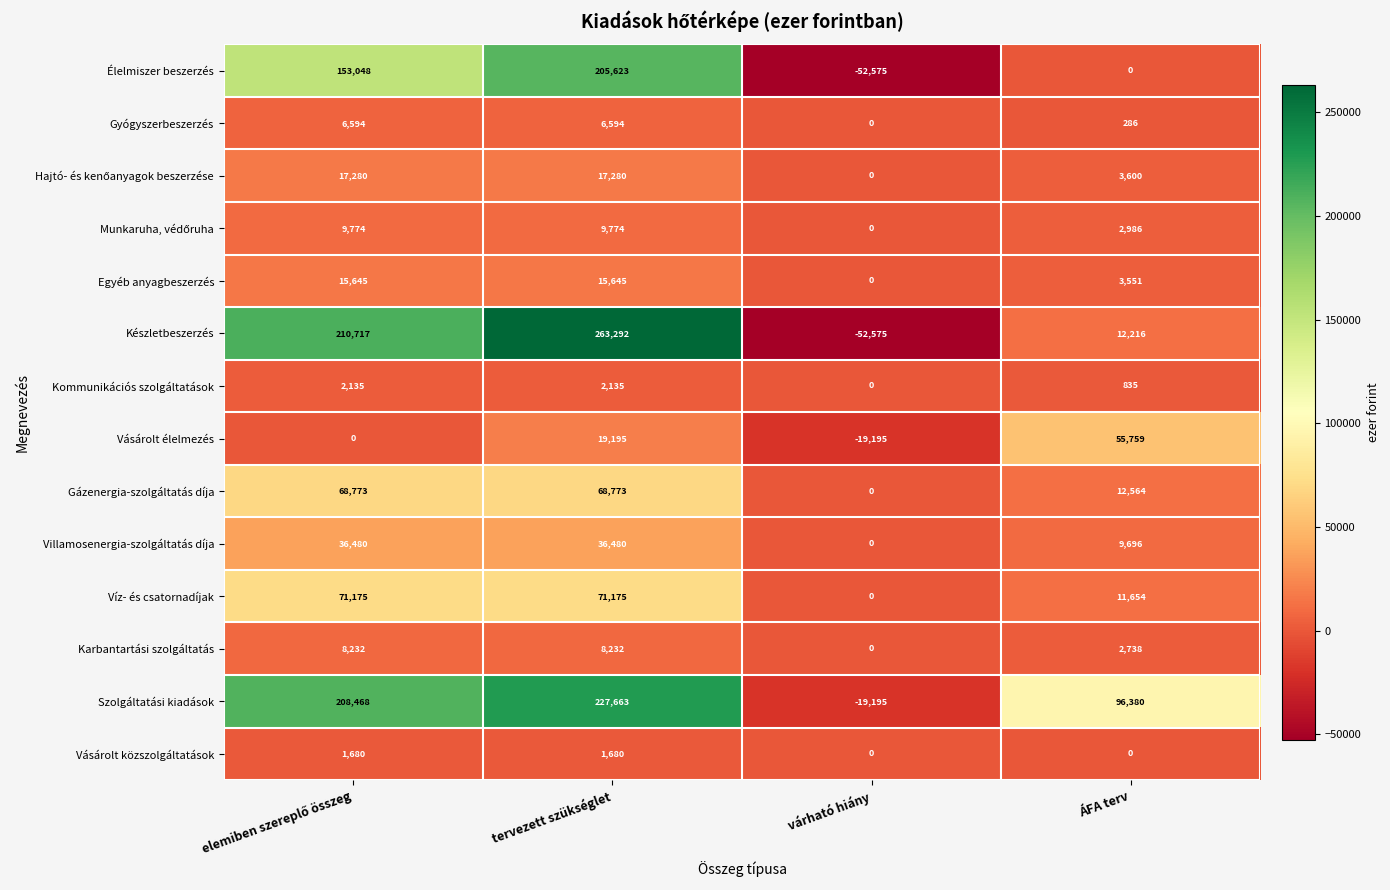

What is the sum of the Szolgáltatási kiadások values at várható hiány and ÁFA terv?

77185